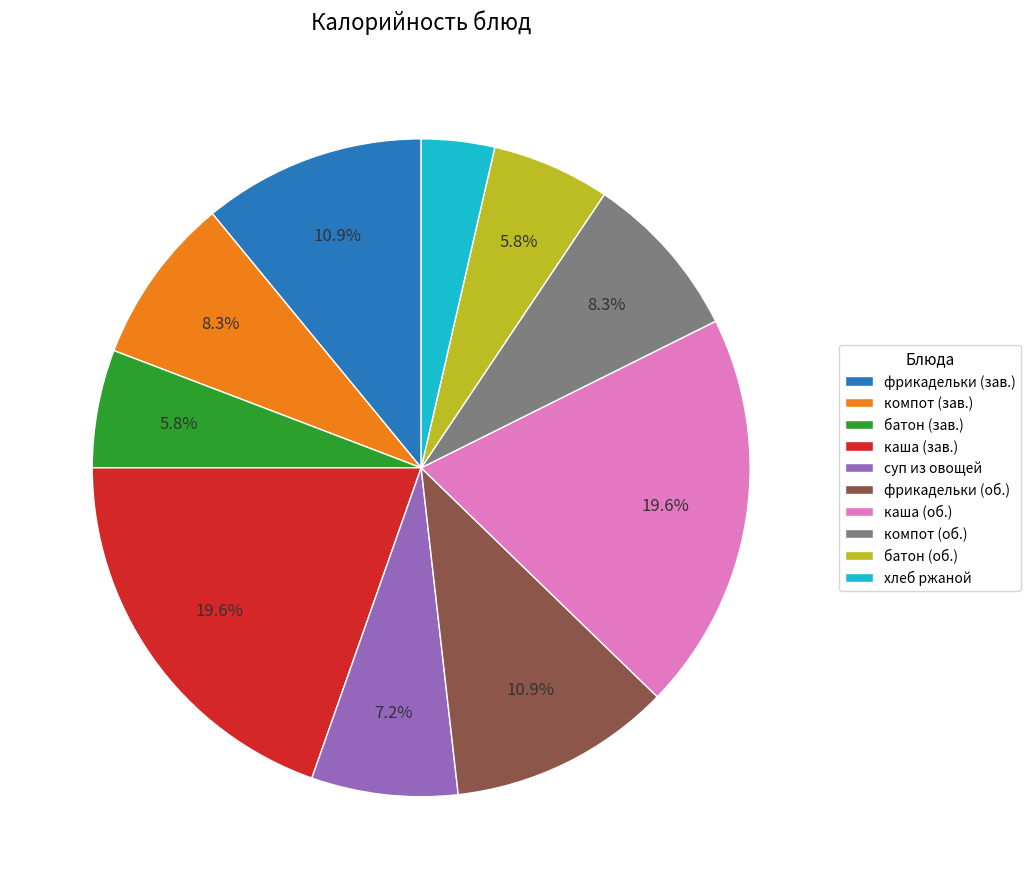

What is the smallest slice in the pie chart?

хлеб ржаной